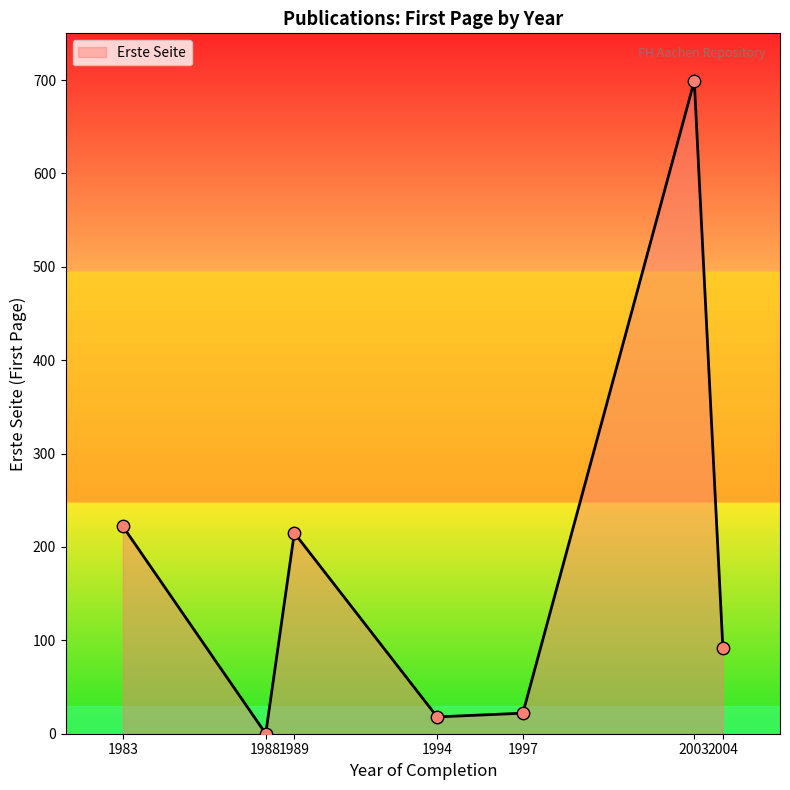

What is the change in value from 1997 to 2004?

+70